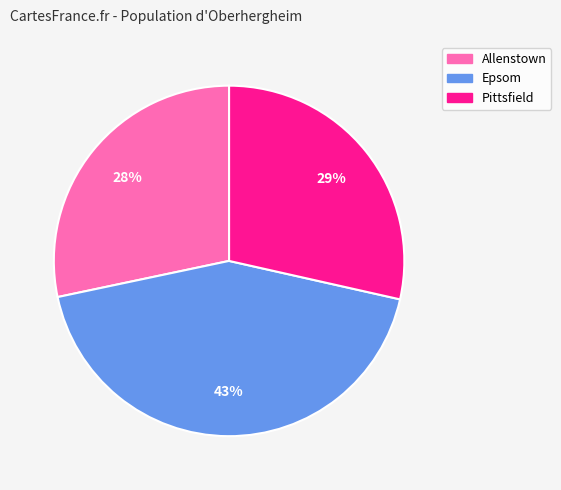

To the nearest percent, what is the average slice percentage?

33%